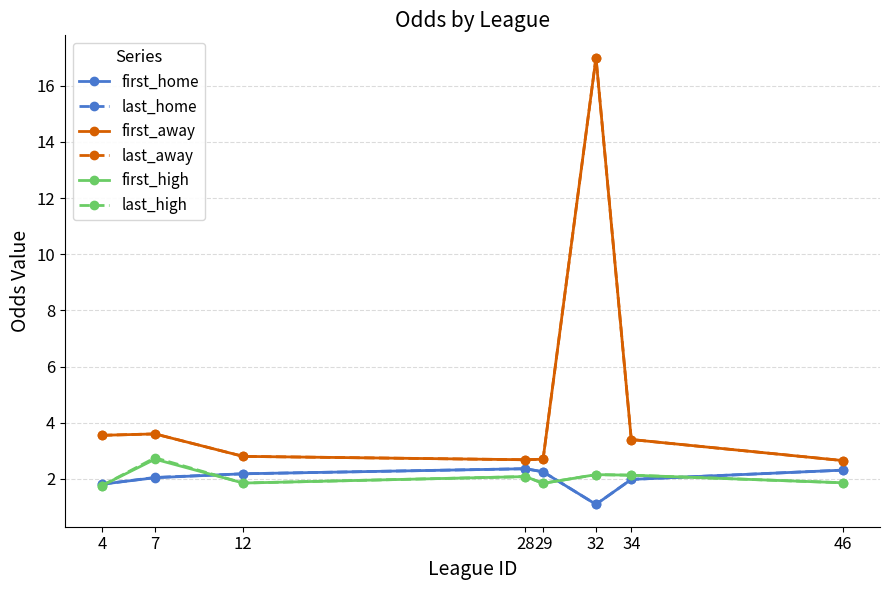

Where does the last_high series first go above 2?

7